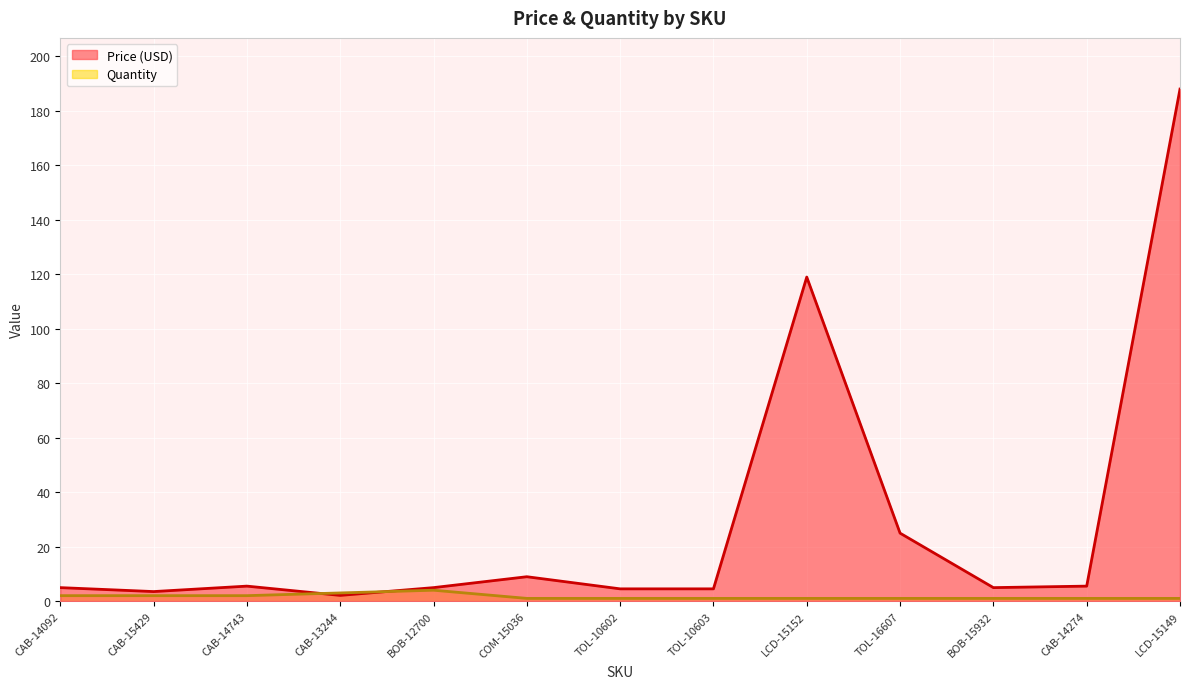

How many interior local peaks does the Price (USD) series have?

3